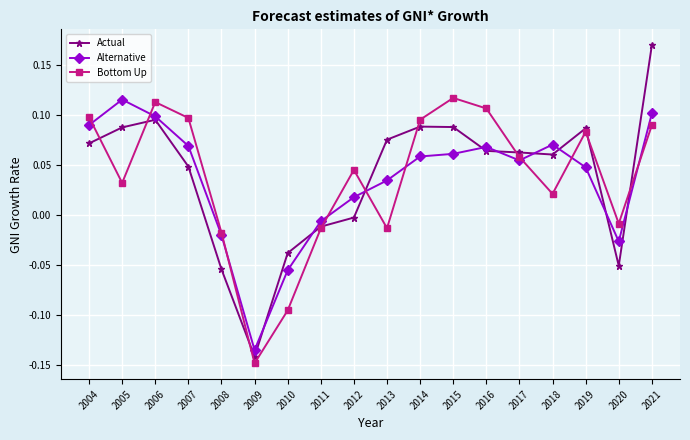

At 2015, list the series in order from smallest to largest.

Alternative, Actual, Bottom Up